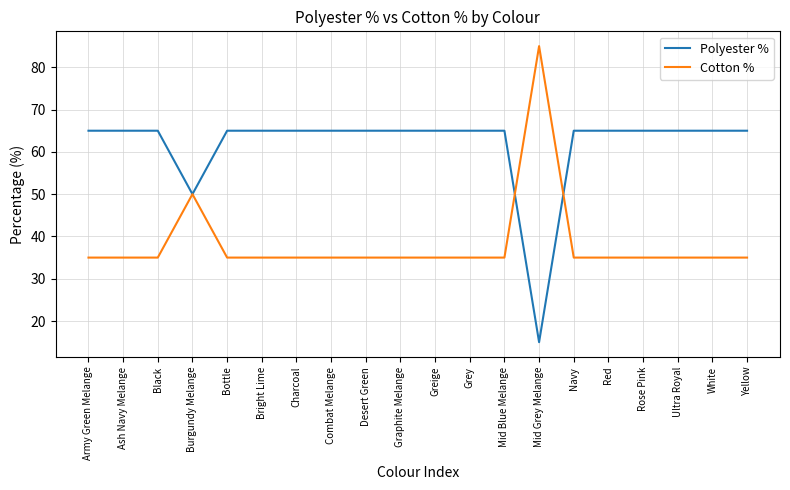

List the series in order of their peak value, lowest first.

Polyester %, Cotton %